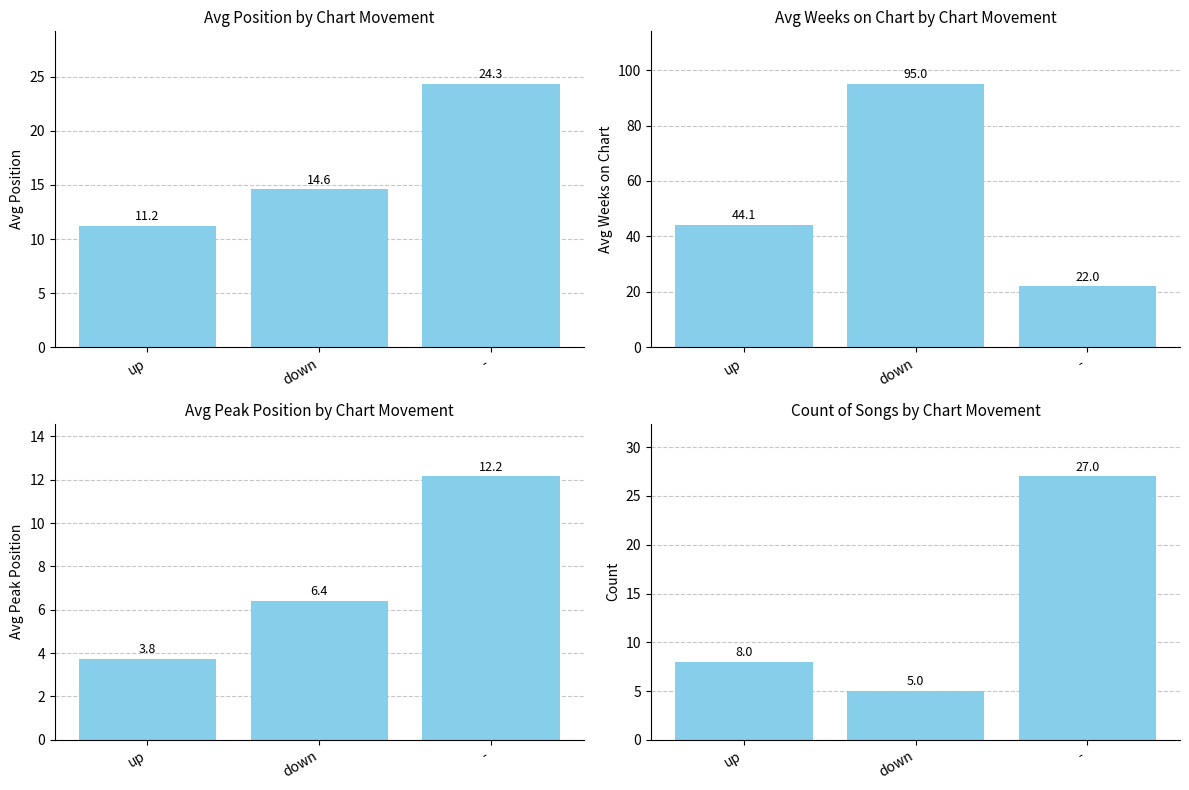

Between down and -, which series saw the biggest shift?

Avg Weeks on Chart